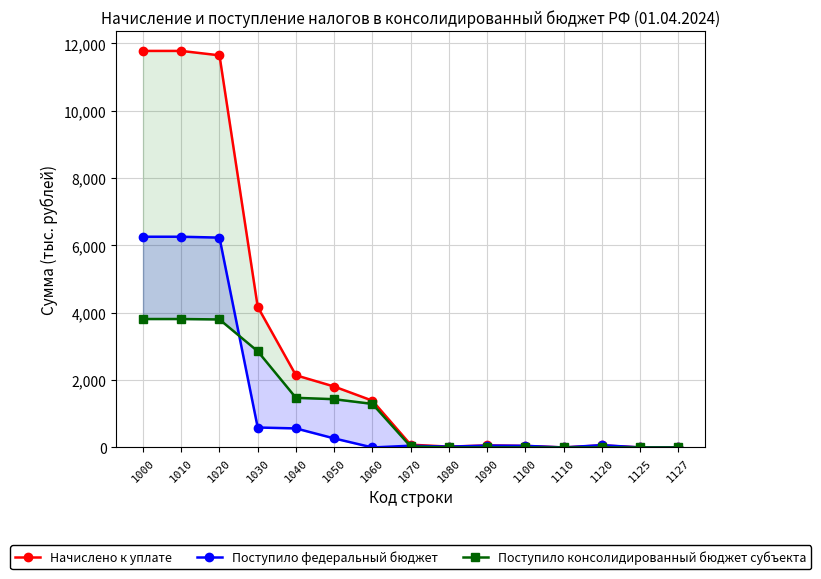

List the labels in order of Поступило федеральный бюджет value, smallest first.

1060, 1127, 1110, 1125, 1080, 1100, 1070, 1090, 1120, 1050, 1040, 1030, 1020, 1010, 1000